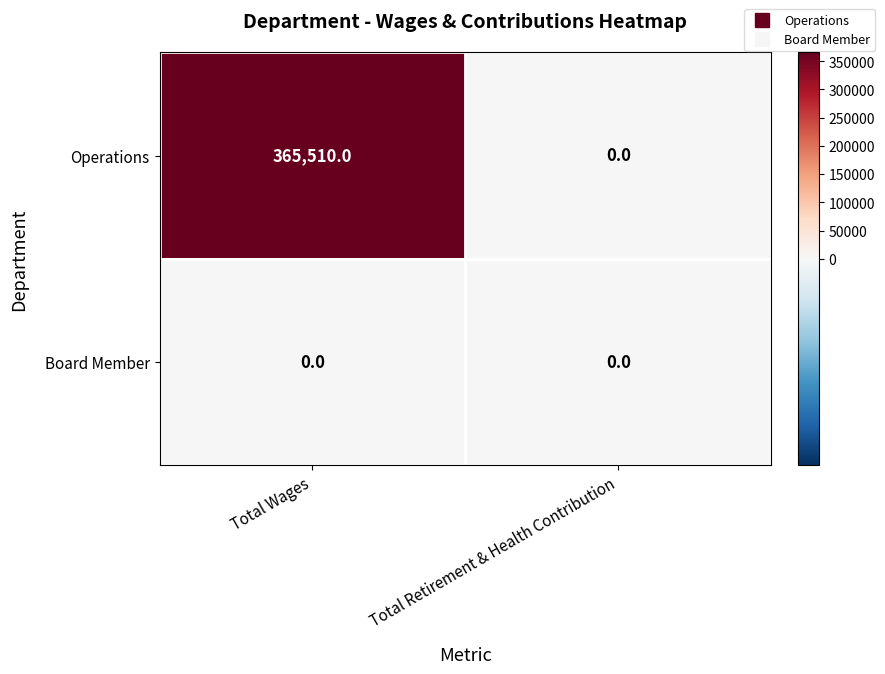

What is the total value across all series at Total Wages?

365510